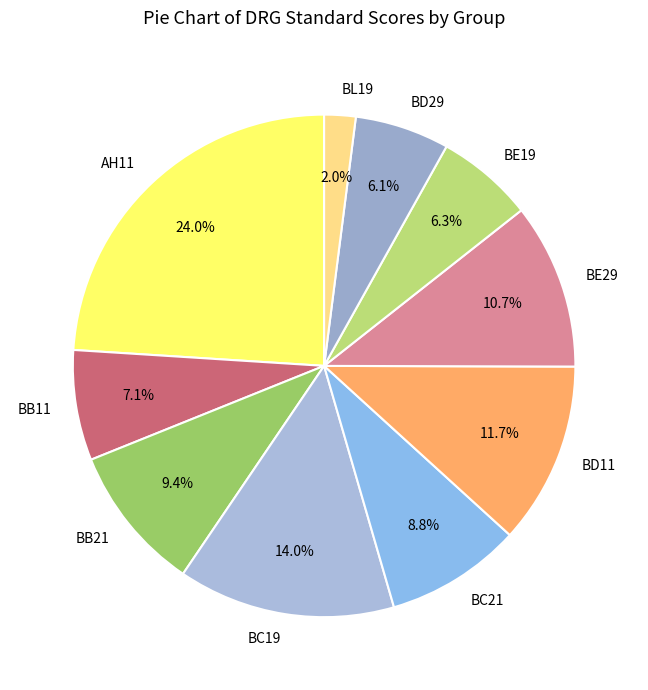

How many segments does this pie chart have?

10